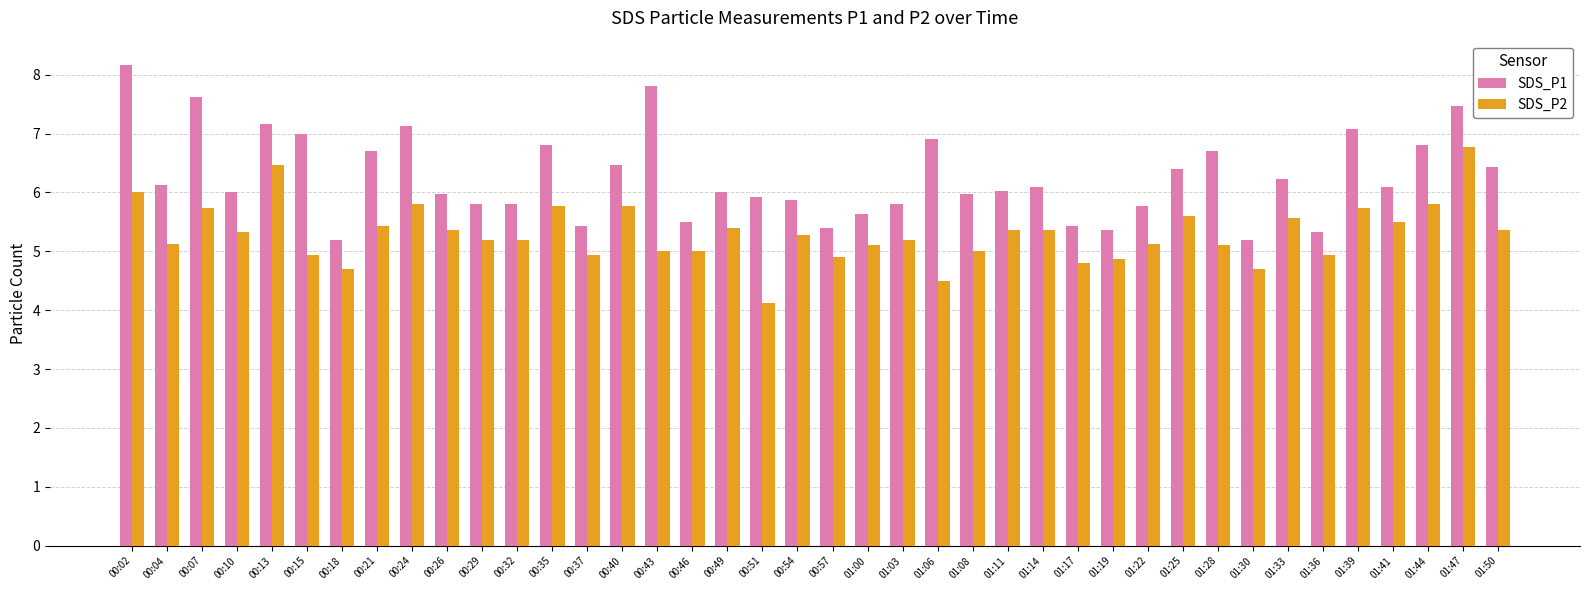

What is the difference between the highest and lowest values at 00:15?

2.1